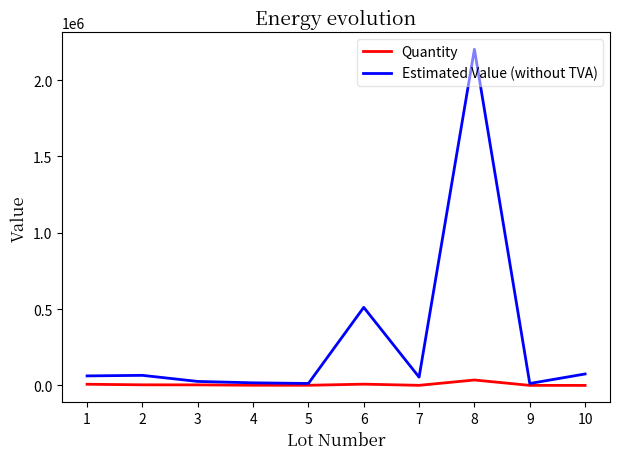

Which series has the widest spread of values?

Estimated Value (without TVA)